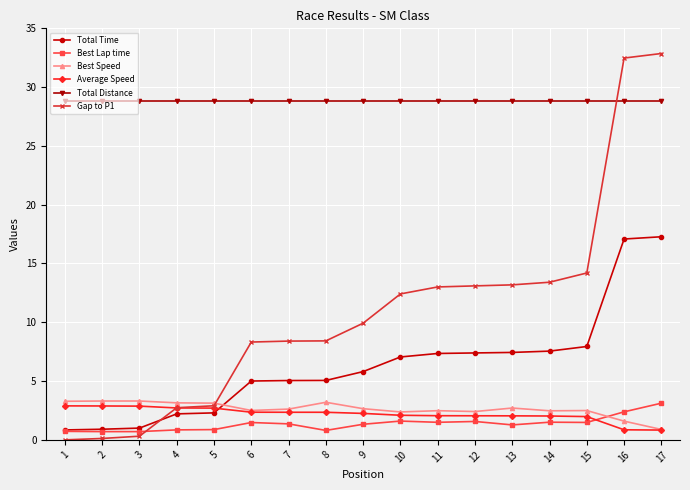

Which series has the widest spread of values?

Gap to P1